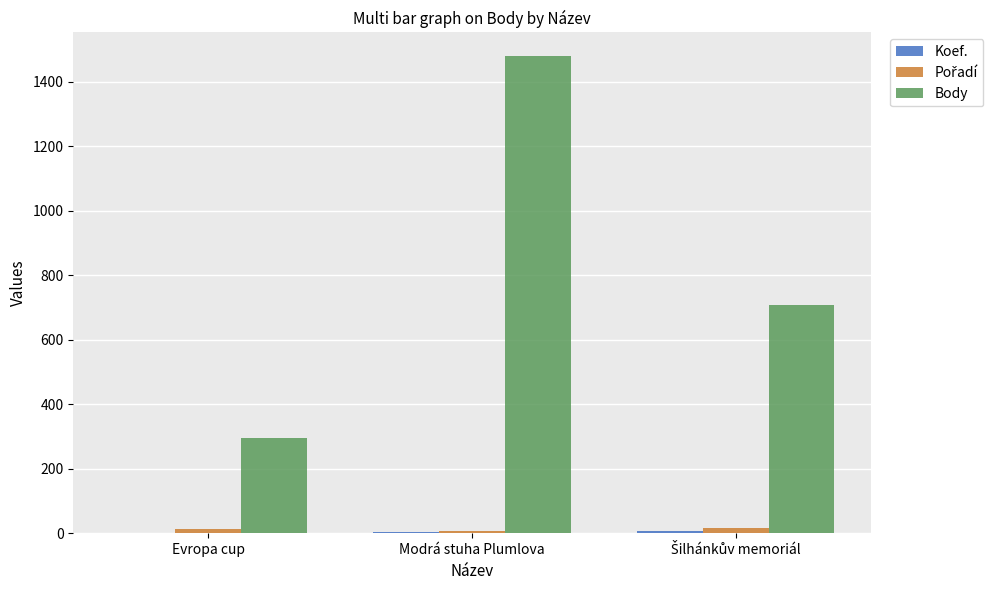

What is the highest value of the Body series?

1479